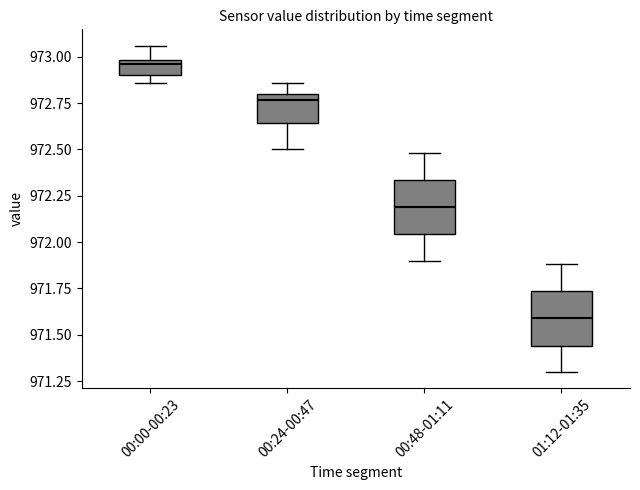

Reading left to right, transcribe this box plot: for each box, give where its median line is, the range the box spans, and where its two whiskers end, as read against the y-axis. The values are not printed on the chart, so give them approximately, as read against the axis.

00:00-00:23: median 972.95, box 972.90 to 973.00, whiskers 972.85 to 973.05
00:24-00:47: median 972.75, box 972.65 to 972.80, whiskers 972.50 to 972.85
00:48-01:11: median 972.20, box 972.05 to 972.35, whiskers 971.90 to 972.50
01:12-01:35: median 971.60, box 971.45 to 971.75, whiskers 971.30 to 971.90